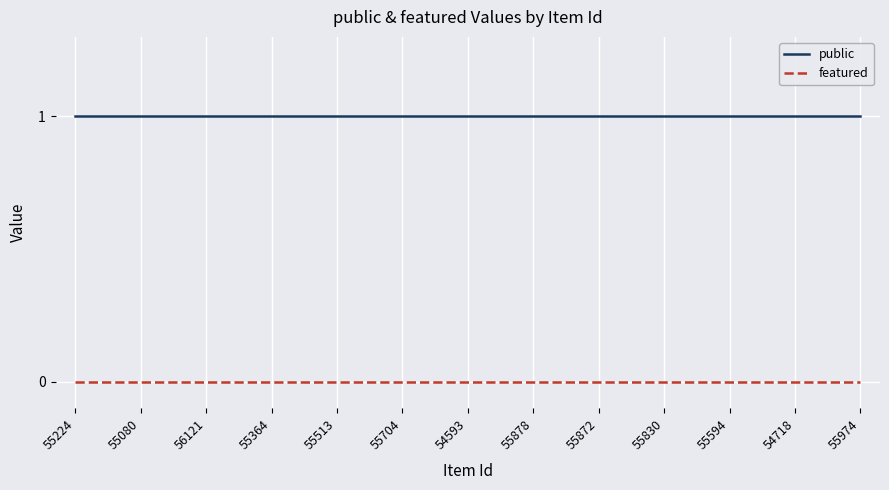

Reading left to right, extract all data points from this chart.

public: 55224=1	55080=1	56121=1	55364=1	55513=1	55704=1	54593=1	55878=1	55872=1	55830=1	55594=1	54718=1	55974=1
featured: 55224=0	55080=0	56121=0	55364=0	55513=0	55704=0	54593=0	55878=0	55872=0	55830=0	55594=0	54718=0	55974=0